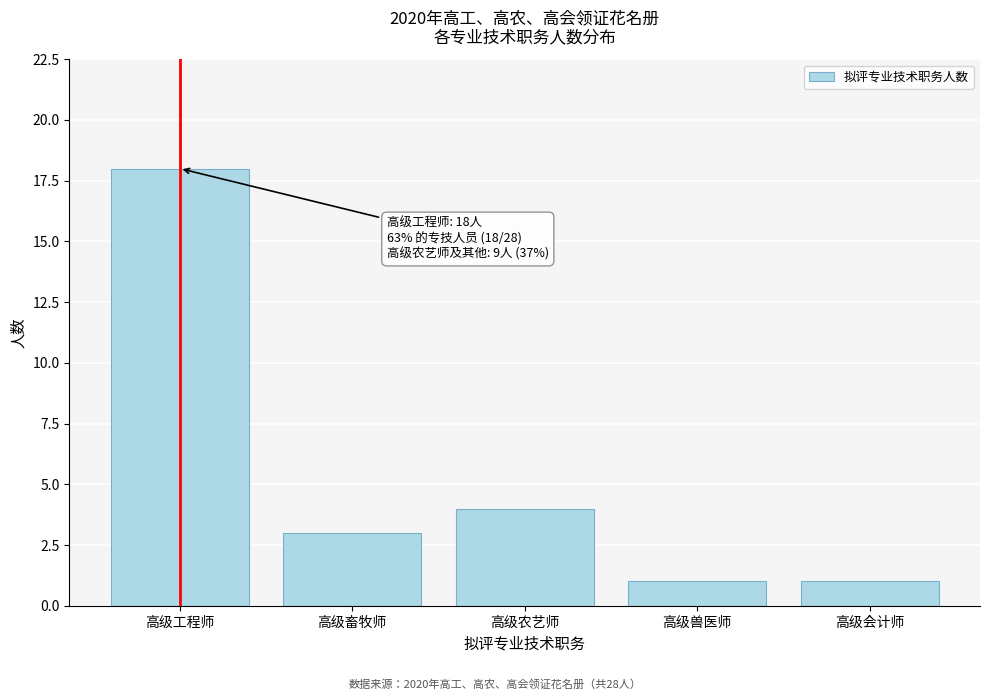

Reading left to right, list all the values displayed in this chart.

高级工程师=18	高级畜牧师=3	高级农艺师=4	高级兽医师=1	高级会计师=1